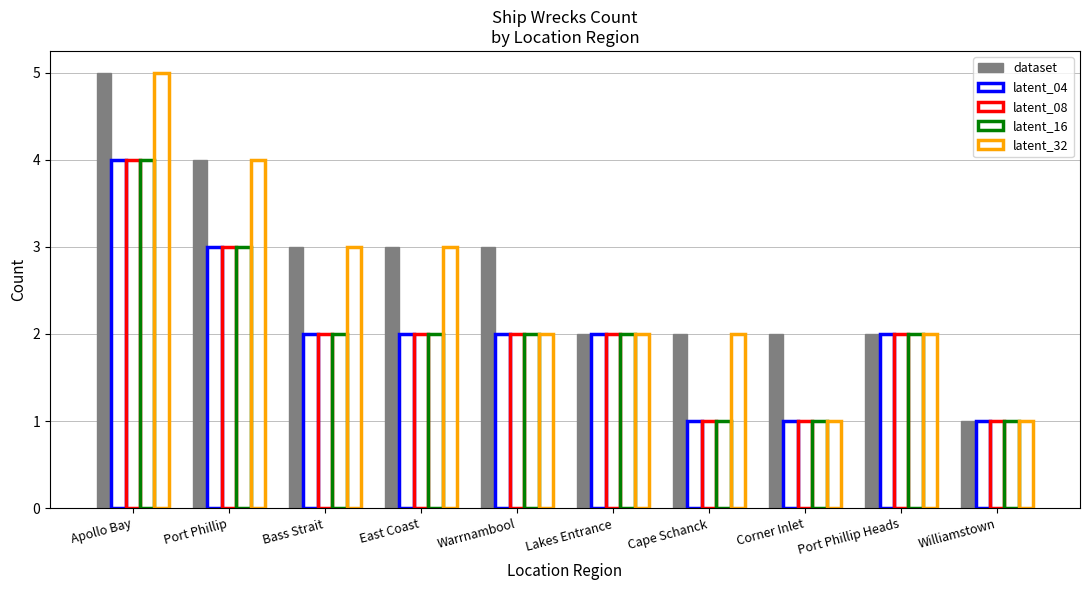

Reading right to left, list all the values displayed in this chart.

dataset: Williamstown=1	Port Phillip Heads=2	Corner Inlet=2	Cape Schanck=2	Lakes Entrance=2	Warrnambool=3	East Coast=3	Bass Strait=3	Port Phillip=4	Apollo Bay=5
latent_04: Williamstown=1	Port Phillip Heads=2	Corner Inlet=1	Cape Schanck=1	Lakes Entrance=2	Warrnambool=2	East Coast=2	Bass Strait=2	Port Phillip=3	Apollo Bay=4
latent_08: Williamstown=1	Port Phillip Heads=2	Corner Inlet=1	Cape Schanck=1	Lakes Entrance=2	Warrnambool=2	East Coast=2	Bass Strait=2	Port Phillip=3	Apollo Bay=4
latent_16: Williamstown=1	Port Phillip Heads=2	Corner Inlet=1	Cape Schanck=1	Lakes Entrance=2	Warrnambool=2	East Coast=2	Bass Strait=2	Port Phillip=3	Apollo Bay=4
latent_32: Williamstown=1	Port Phillip Heads=2	Corner Inlet=1	Cape Schanck=2	Lakes Entrance=2	Warrnambool=2	East Coast=3	Bass Strait=3	Port Phillip=4	Apollo Bay=5